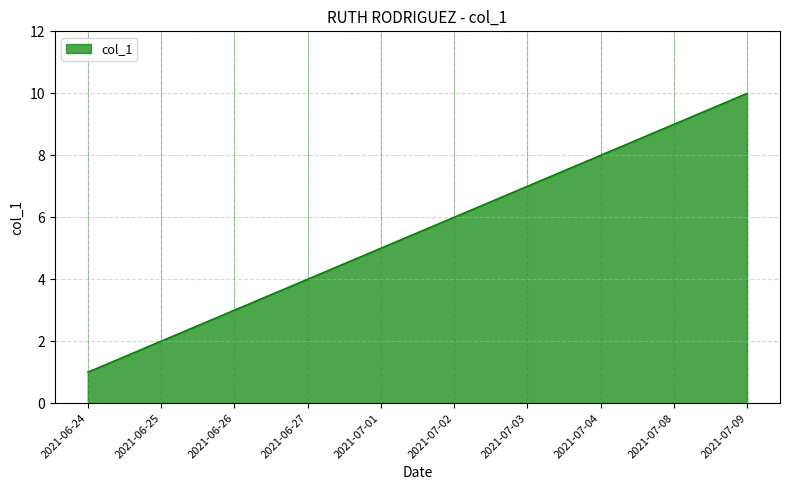

What position from the right is 2021-06-26?

8